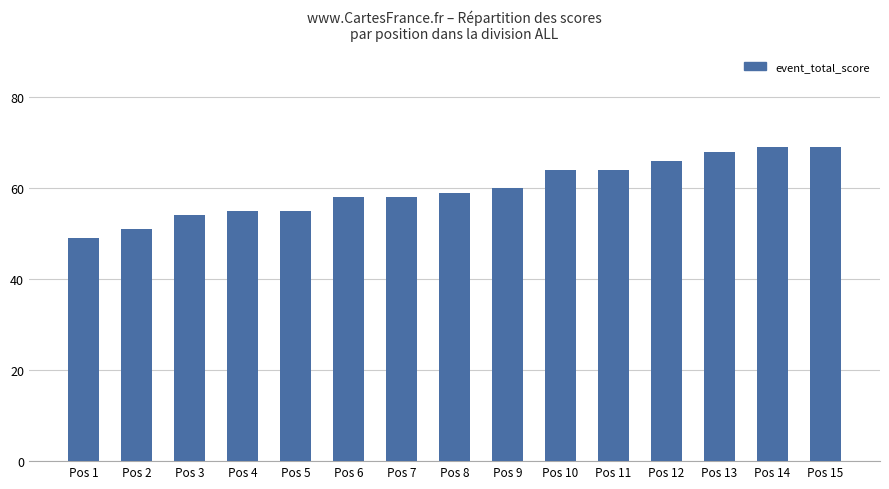

Reading left to right, list all the values displayed in this chart.

49	51	54	55	55	58	58	59	60	64	64	66	68	69	69